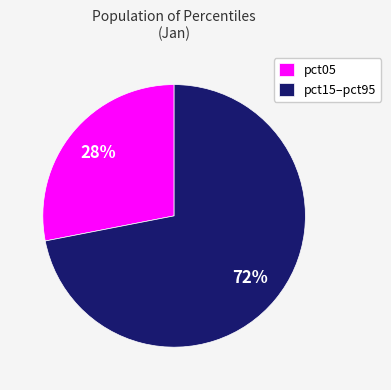

Which slice is the largest?

pct15–pct95